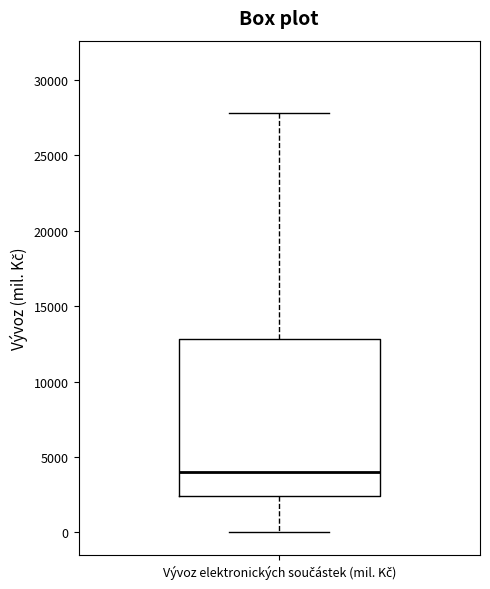

Read this box plot against the y-axis: the position of the median line, the range covered by the box, and the ends of both whiskers. The values are not printed on the chart, so give them approximately, as read against the axis.

median 4000, box 2500 to 13000, whiskers 0 to 28000